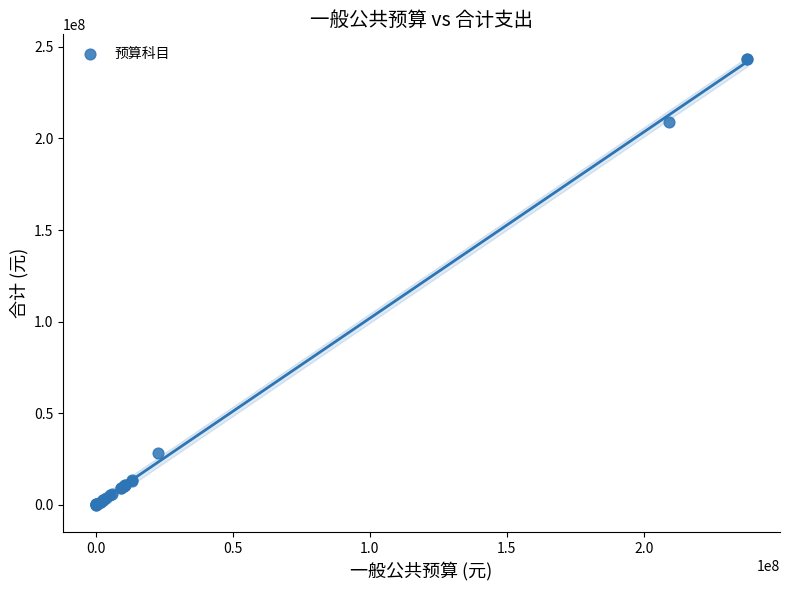

What Y value in the scatter plot is closest to 121713081?

209076016.7